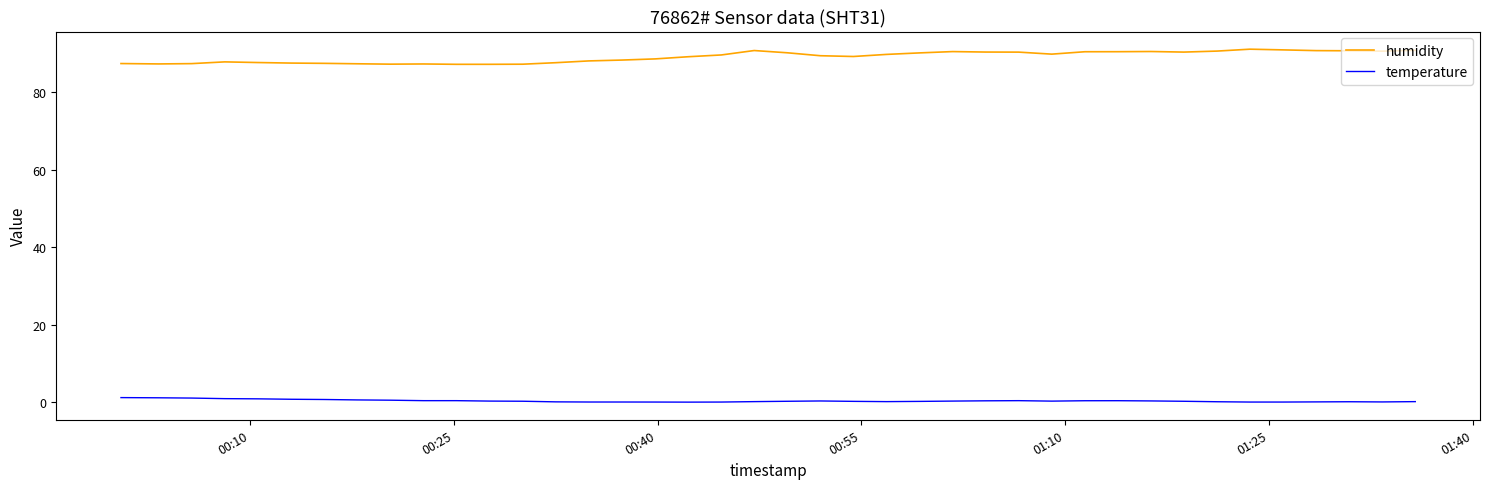

Rank the series by their average value, from highest to lowest.

humidity, temperature